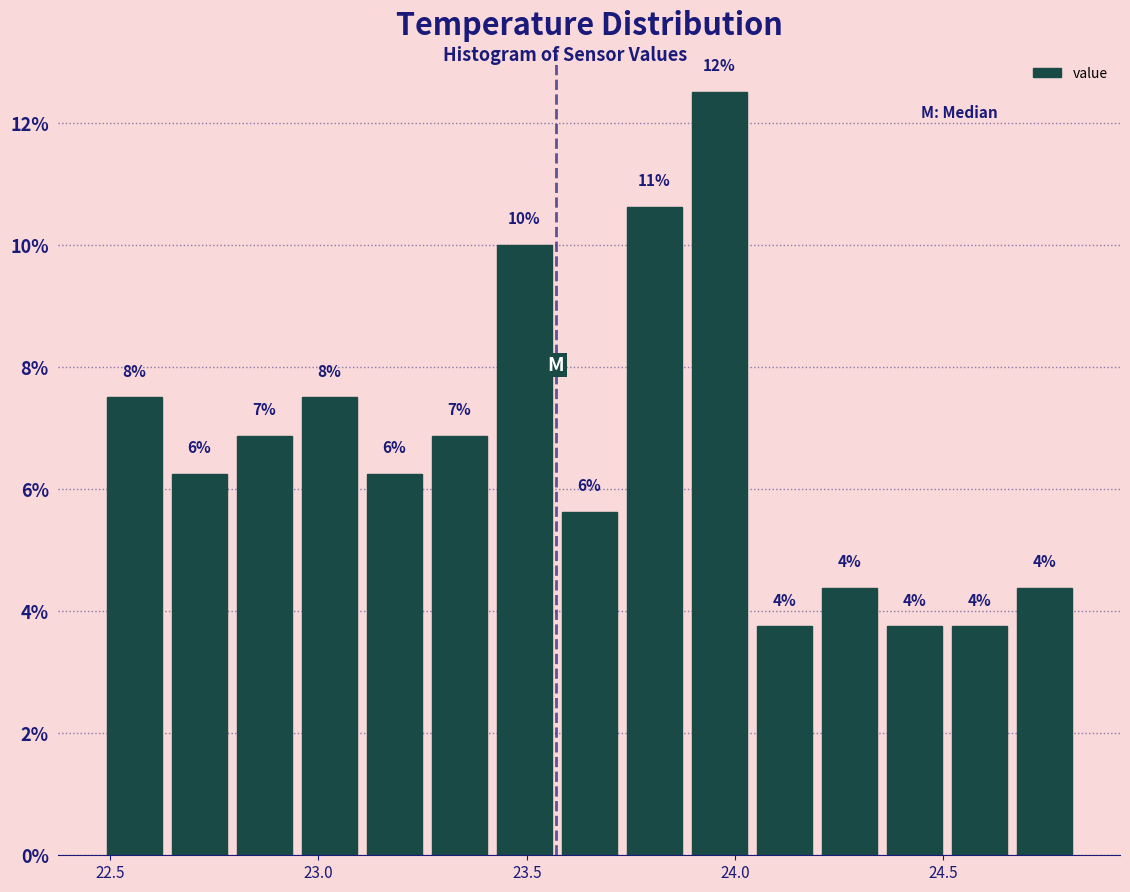

Around what value on the x-axis is the tallest bar? Give the approximate position of its centre, as read against the axis.

23.95